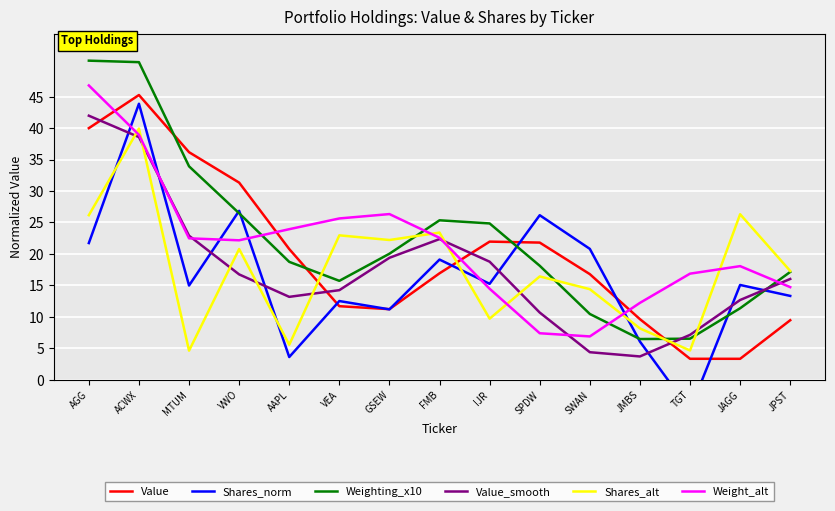

What is the difference between the maximum and minimum values in the Weight_alt series?

39.9